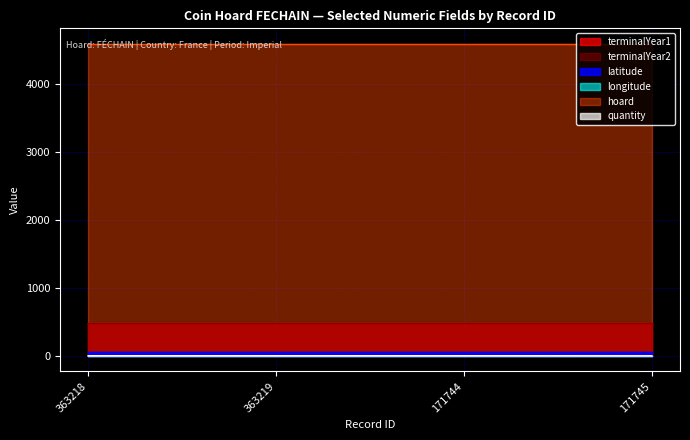

True or false: longitude has more than 1 interior local peaks.

False